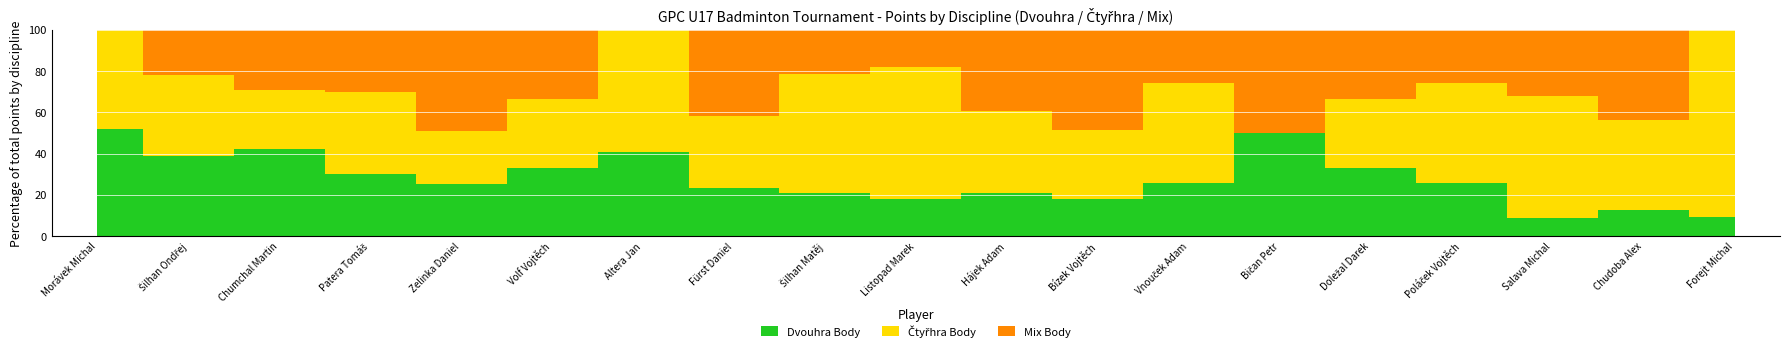

What is the label of the 18th bar from the right?

Šilhan Ondřej